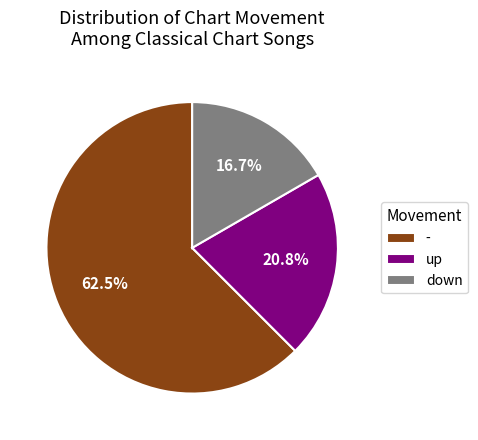

To the nearest percent, what percentage of the pie is up?

21%